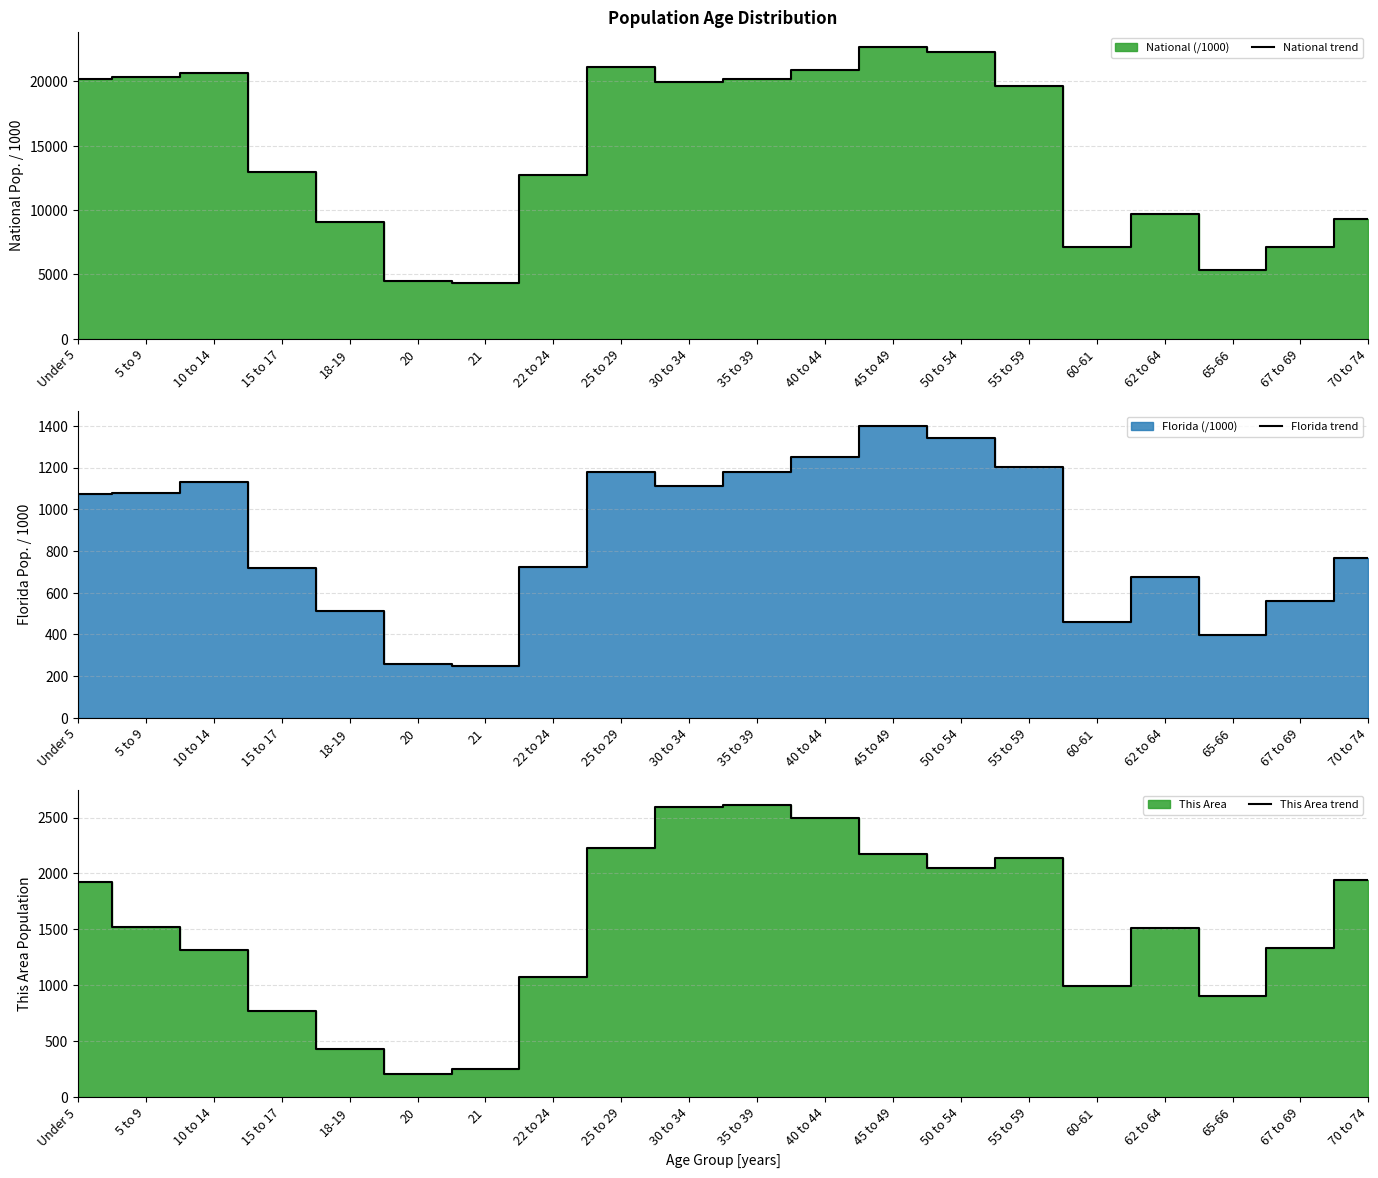

Rank the categories by National trend value from highest to lowest.

45 to 49, 50 to 54, 25 to 29, 40 to 44, 10 to 14, 5 to 9, Under 5, 35 to 39, 30 to 34, 55 to 59, 15 to 17, 22 to 24, 62 to 64, 70 to 74, 18-19, 67 to 69, 60-61, 65-66, 20, 21